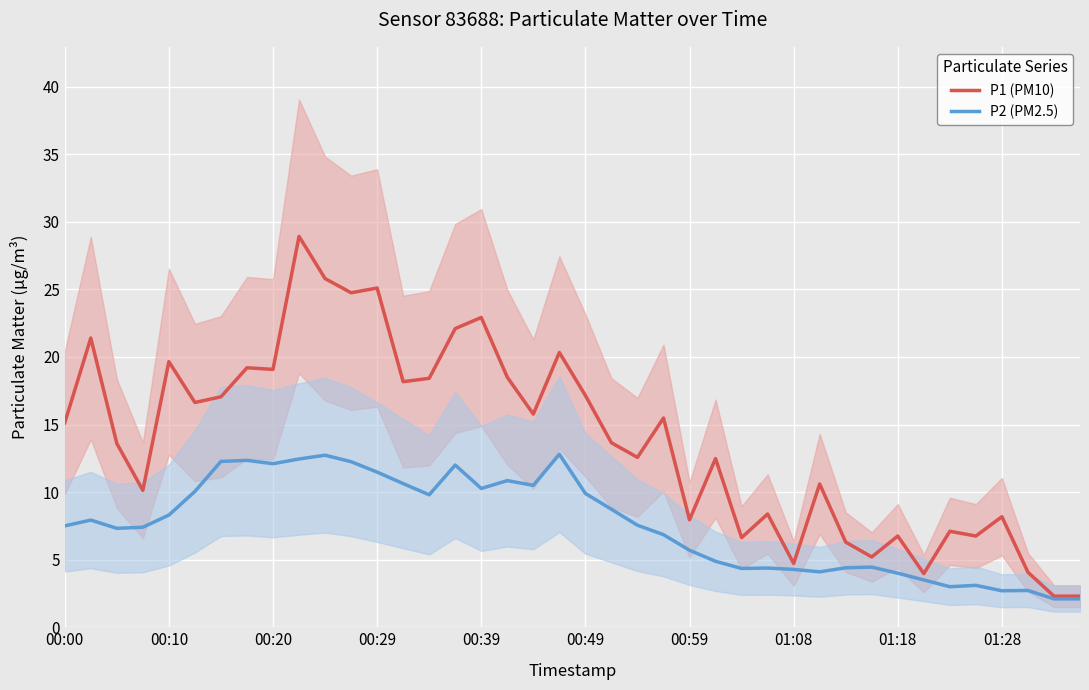

Rank the series by their maximum value, from highest to lowest.

P1 (PM10), P2 (PM2.5)